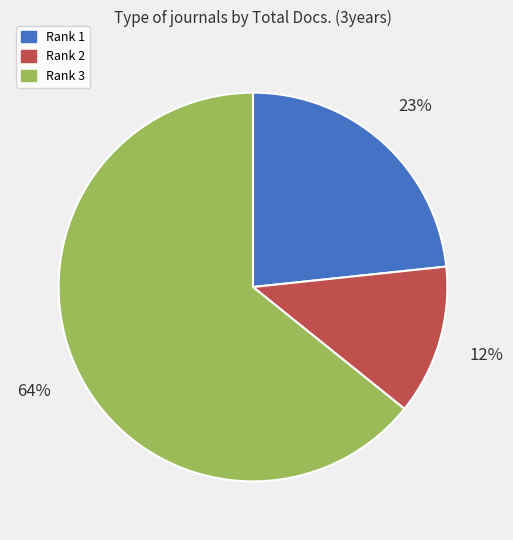

Is it true that Rank 1 is 23% of the pie?

True